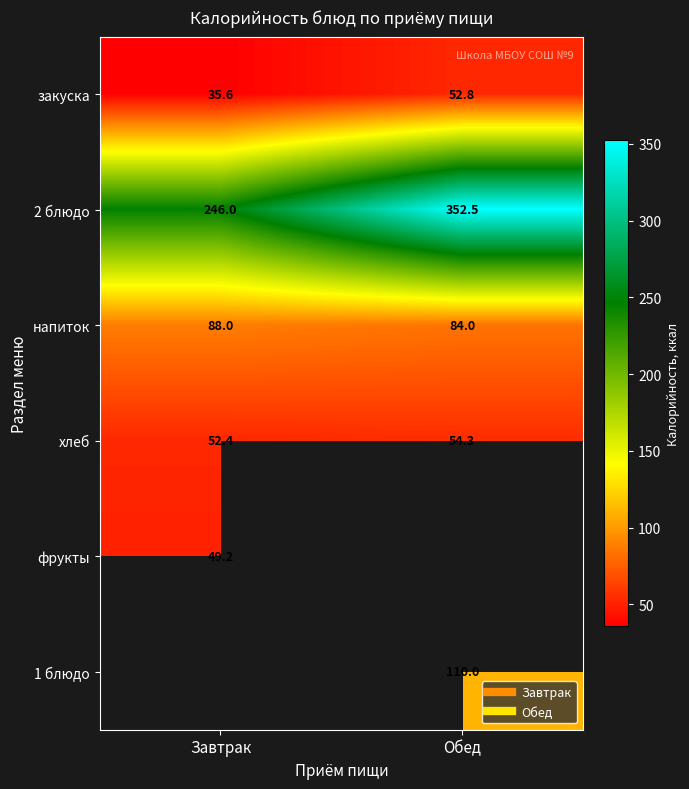

True or false: фрукты has a value of 49.2 at Завтрак.

True